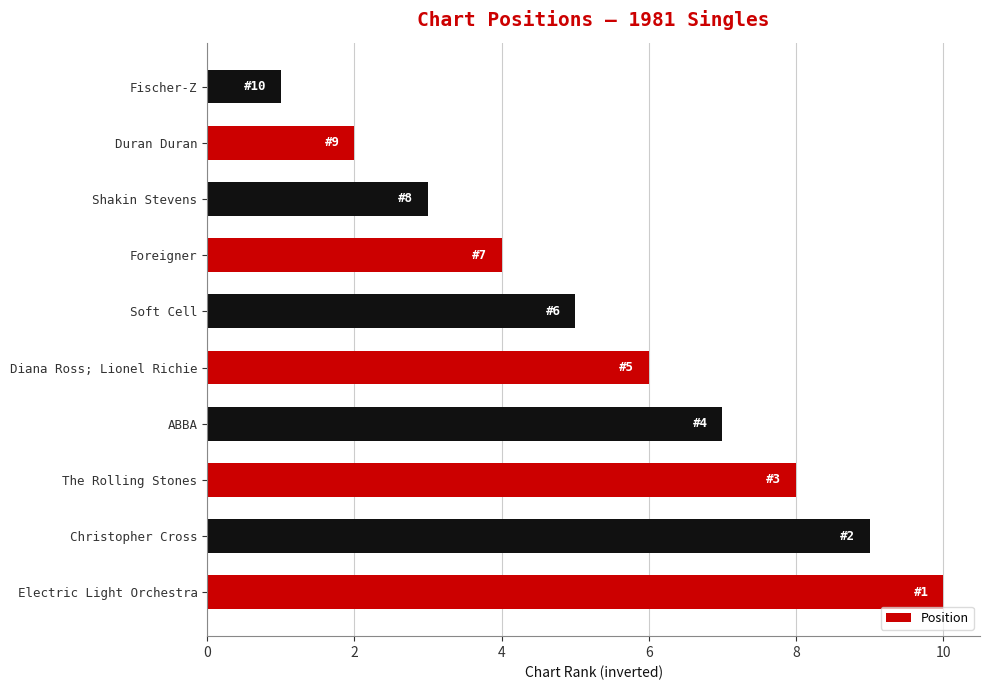

How many bars are there in total?

10